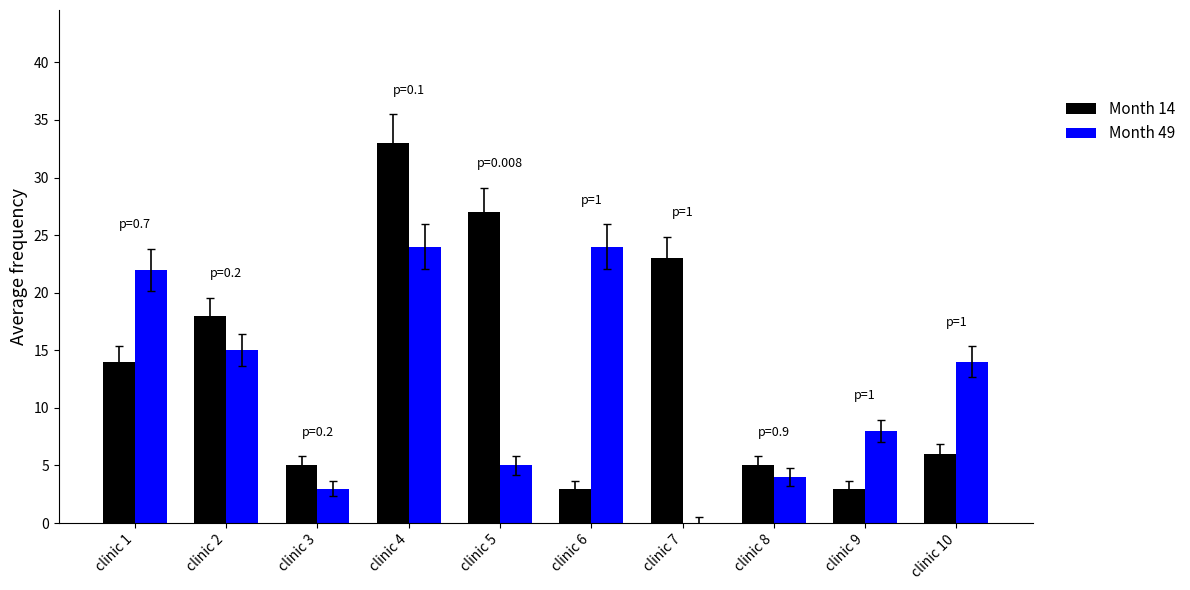

Which label corresponds to the largest value in the chart?

clinic 4